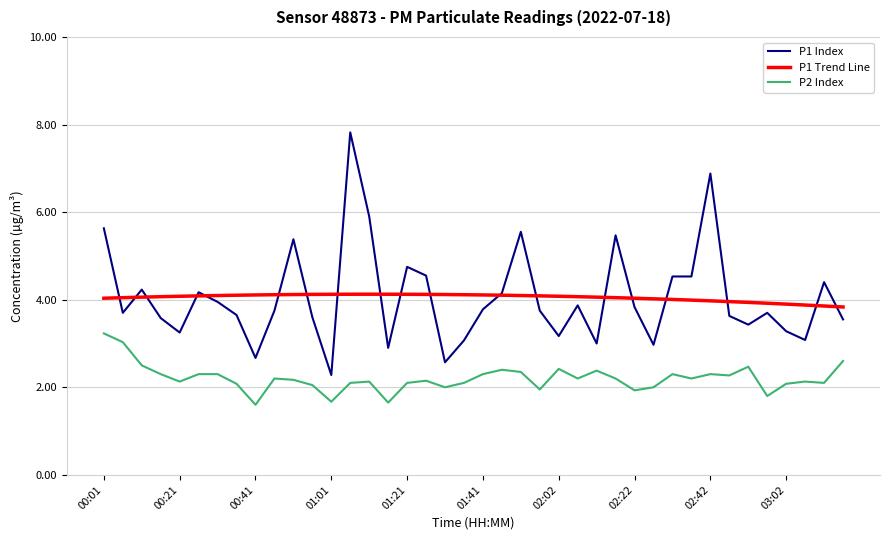

How many lines are shown in the chart?

3